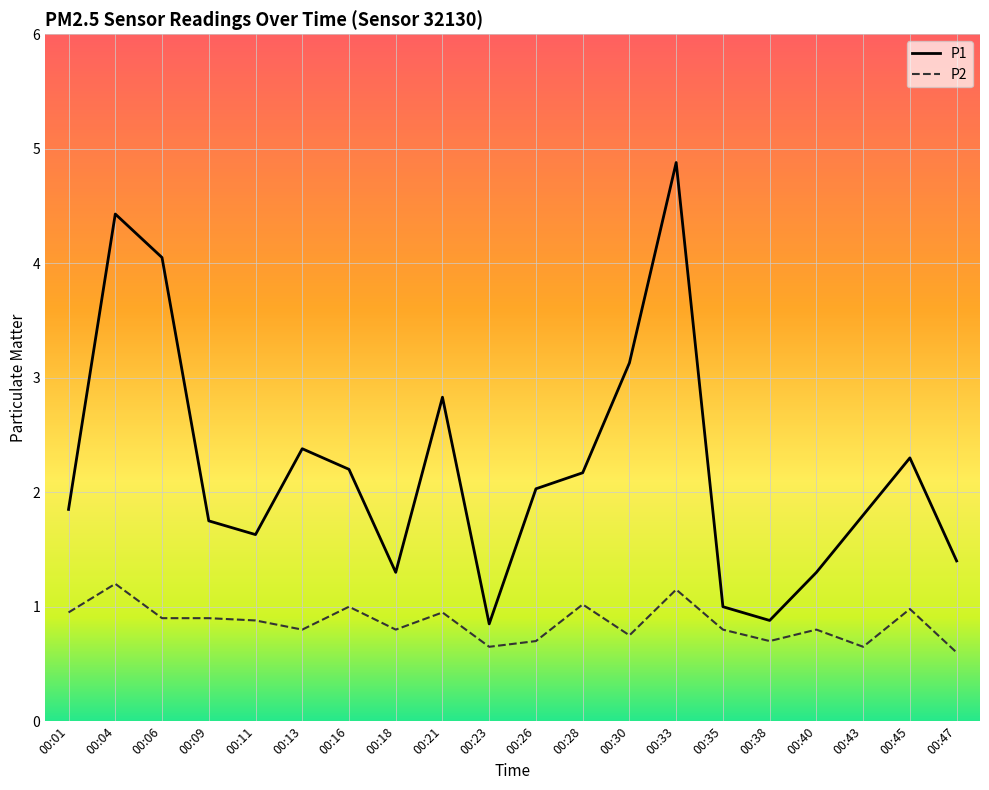

Between 00:26 and 00:40, which series saw the biggest shift?

P1